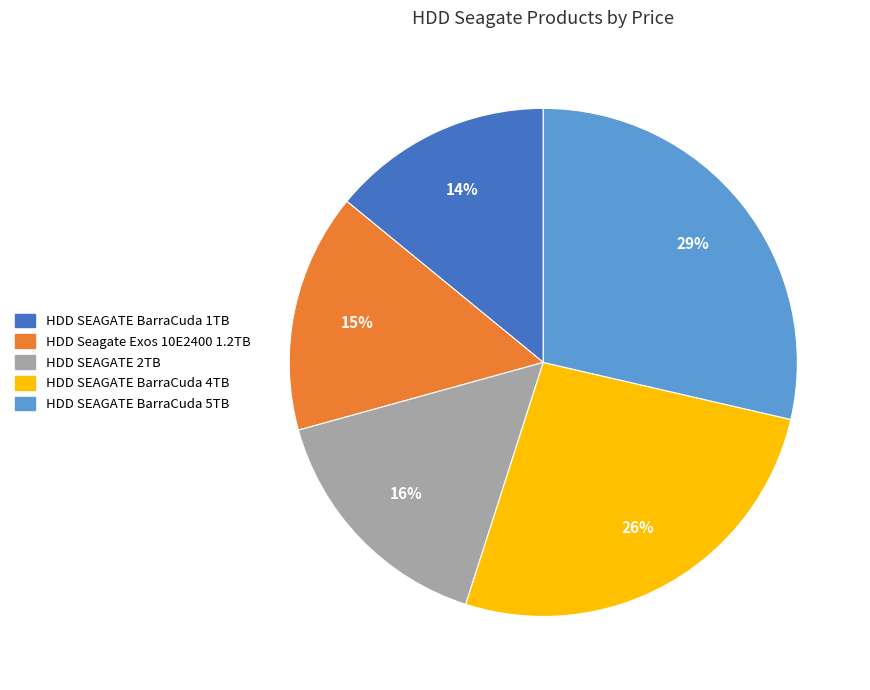

Is there a majority slice in this chart?

No